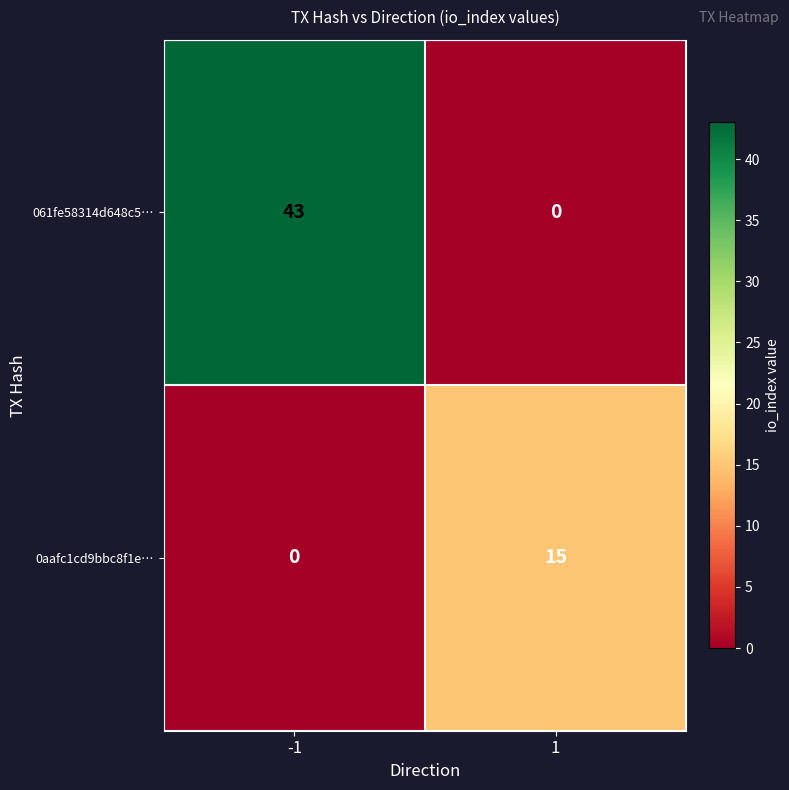

List the series in order of their overall mean, lowest first.

0aafc1cd9bbc8f1e…, 061fe58314d648c5…